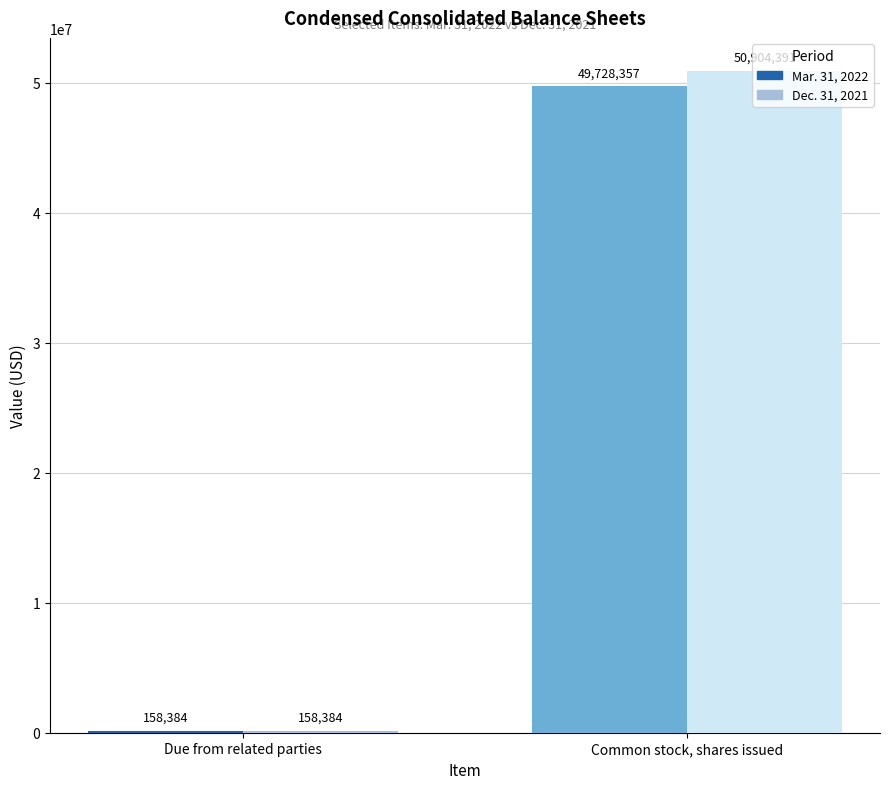

What are all the series names shown in the legend?

Mar. 31, 2022, Dec. 31, 2021